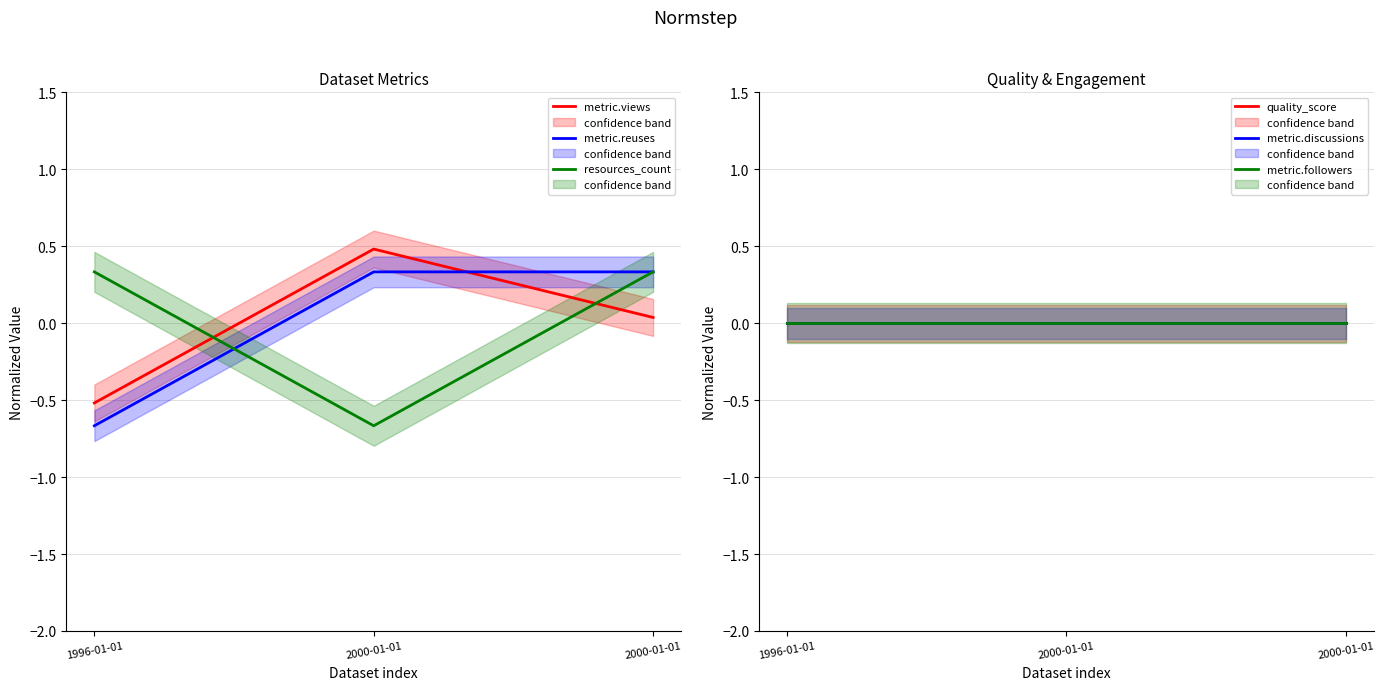

Which has a higher value, 1996-01-01 or 2000-01-01?

2000-01-01